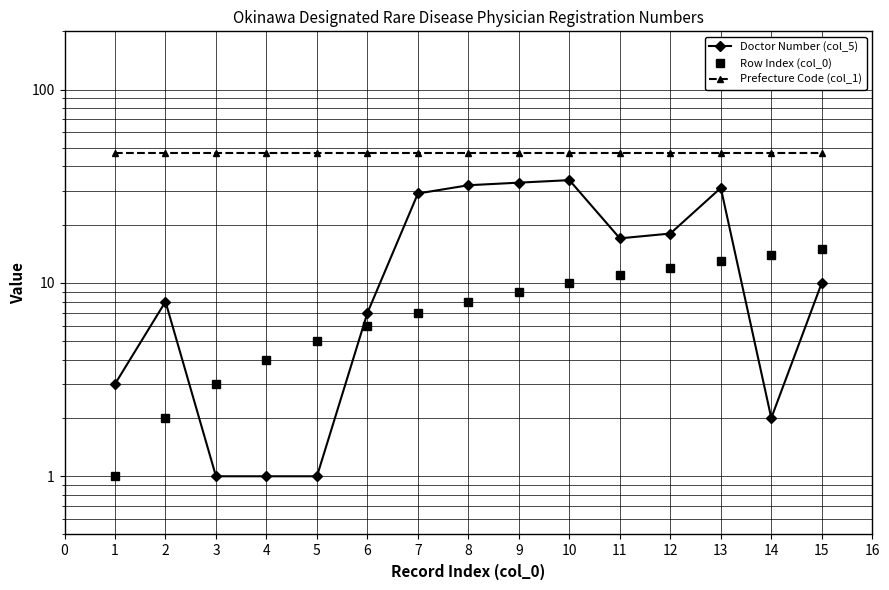

Which series has the largest total across all categories?

Prefecture Code (col_1)